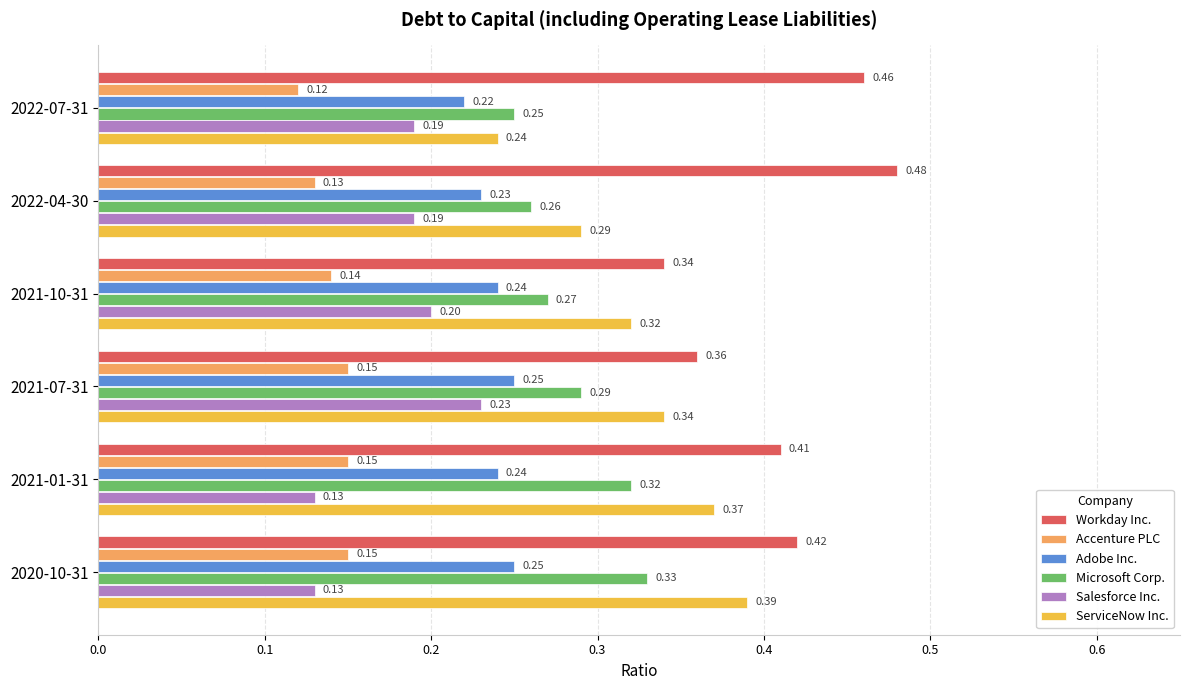

Which series changed the most between 2022-04-30 and 2021-01-31?

ServiceNow Inc.